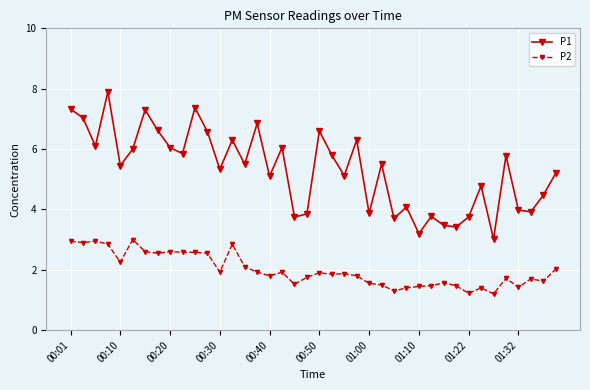

True or false: P2 has more than 2 points higher than both neighbors.

True